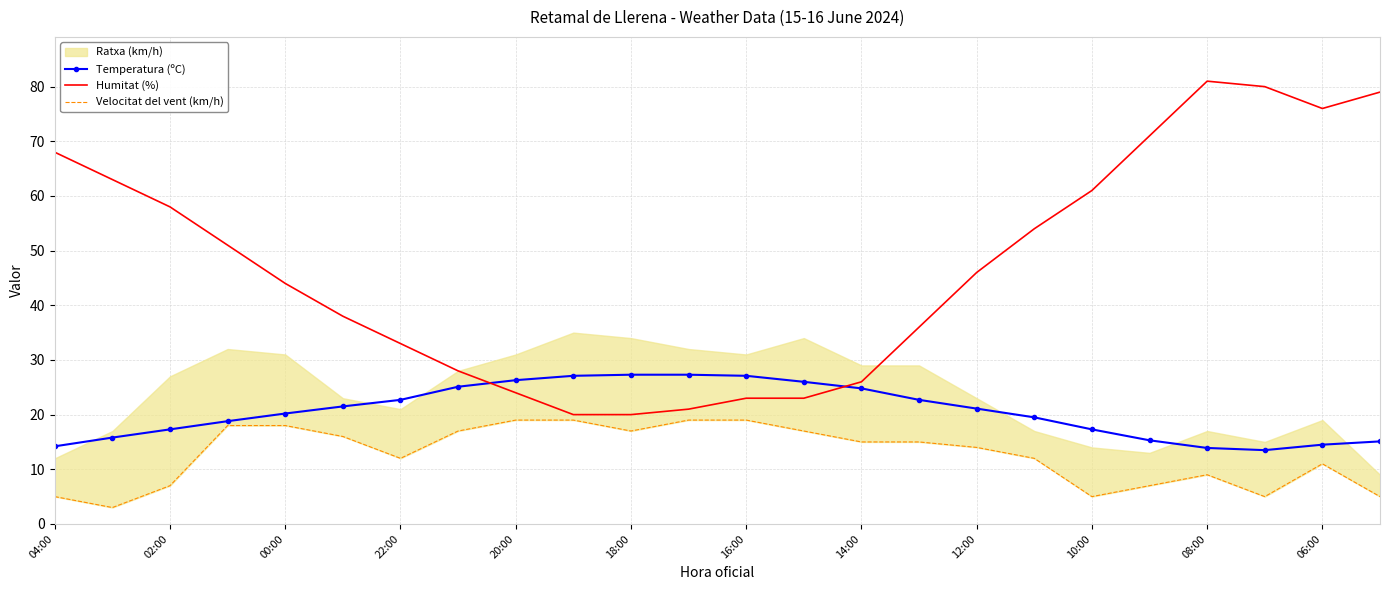

After their last crossing, which series has the higher values: Humitat (%) or Temperatura (ºC)?

Humitat (%)